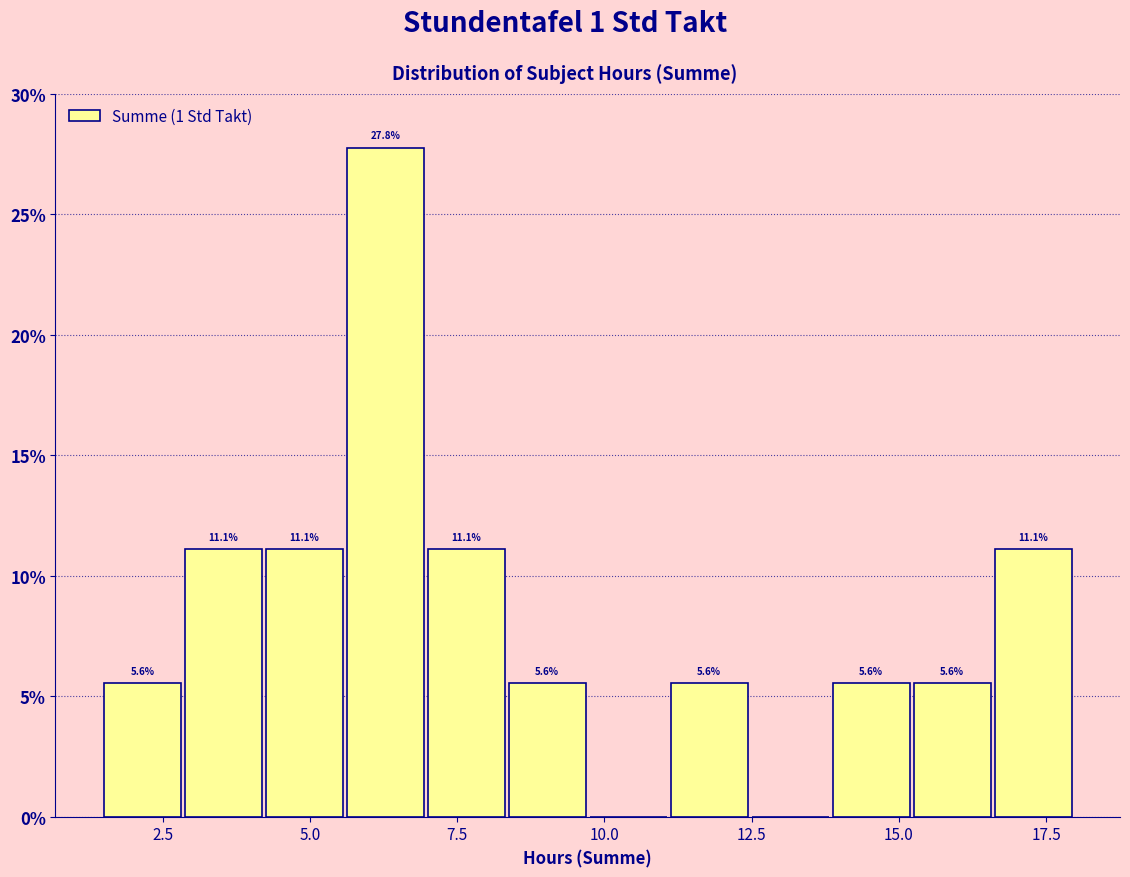

Read against the x-axis, roughly where is the centre of the tallest bar?

6.5